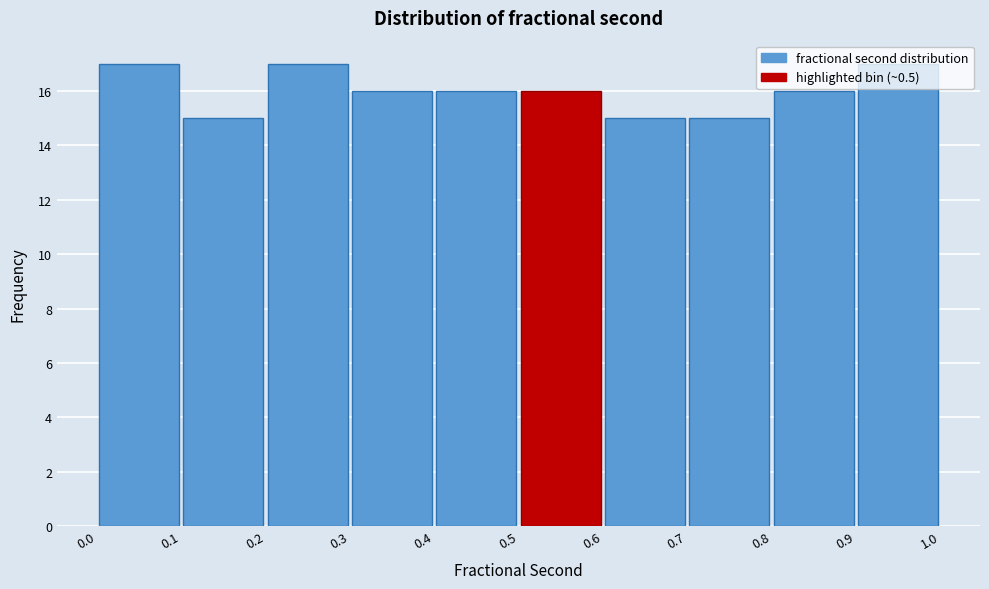

Reading left to right, transcribe this chart: for each bar, give the range it covers on the x-axis and its height. The values are not printed on the chart, so give them approximately, as read against the axis.

0.0 to 0.1: 17
0.1 to 0.2: 15
0.2 to 0.3: 17
0.3 to 0.4: 16
0.4 to 0.5: 16
0.5 to 0.6: 16
0.6 to 0.7: 15
0.7 to 0.8: 15
0.8 to 0.9: 16
0.9 to 1.0: 17